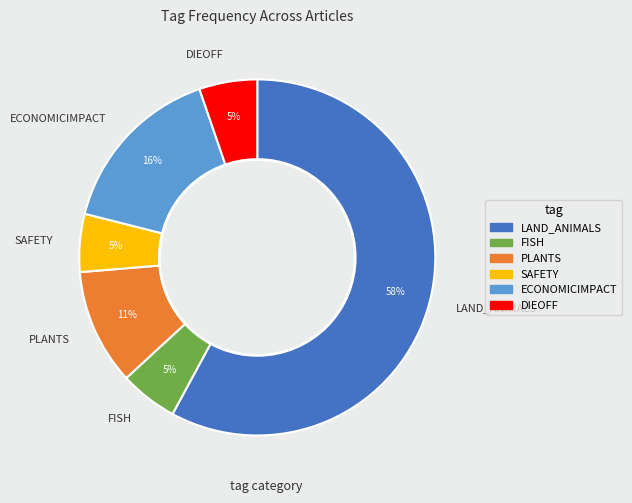

True or false: LAND_ANIMALS accounts for 51% of the total.

False